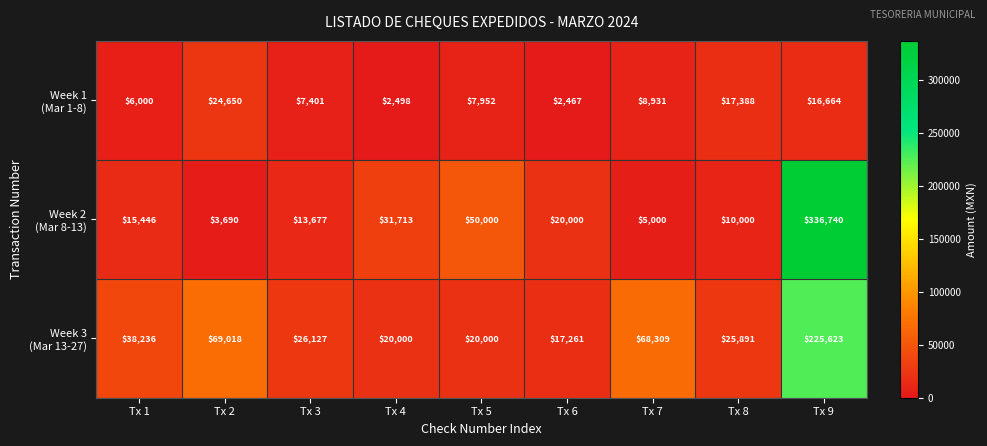

What is the spread (max minus min) of values at Tx 4?

29215